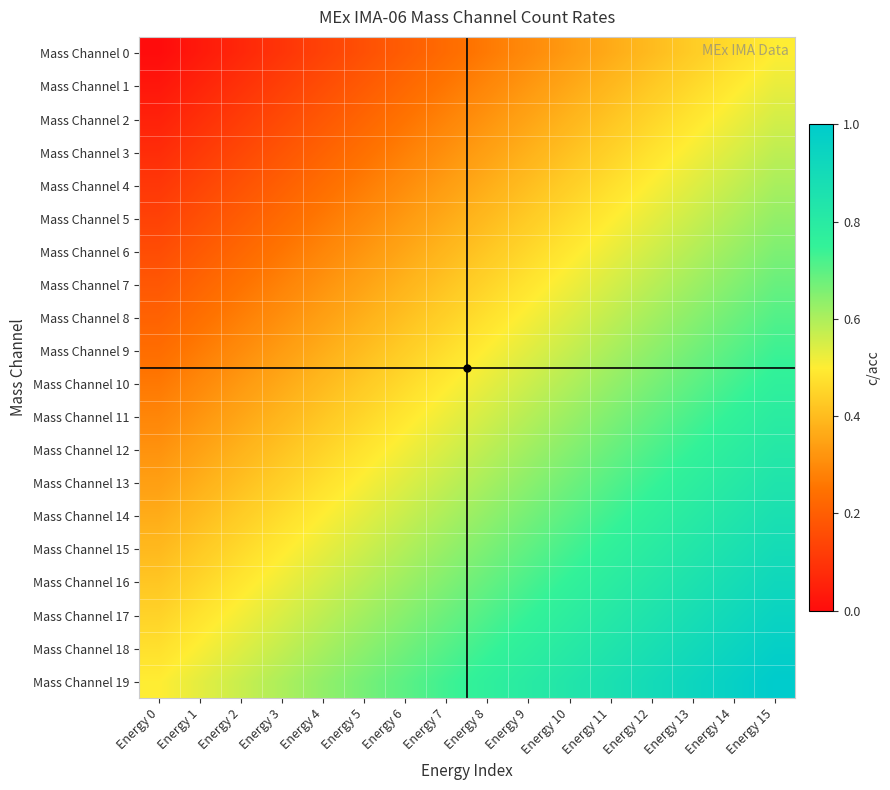

Reading left to right, what are all the values shown in this chart?

Mass Channel 0: Energy 0=0.0	Energy 1=0.0	Energy 2=0.1	Energy 3=0.1	Energy 4=0.1	Energy 5=0.2	Energy 6=0.2	Energy 7=0.2	Energy 8=0.3	Energy 9=0.3	Energy 10=0.3	Energy 11=0.4	Energy 12=0.4	Energy 13=0.4	Energy 14=0.5	Energy 15=0.5
Mass Channel 1: Energy 0=0.0	Energy 1=0.1	Energy 2=0.1	Energy 3=0.1	Energy 4=0.2	Energy 5=0.2	Energy 6=0.2	Energy 7=0.3	Energy 8=0.3	Energy 9=0.3	Energy 10=0.4	Energy 11=0.4	Energy 12=0.4	Energy 13=0.5	Energy 14=0.5	Energy 15=0.5
Mass Channel 2: Energy 0=0.1	Energy 1=0.1	Energy 2=0.1	Energy 3=0.2	Energy 4=0.2	Energy 5=0.2	Energy 6=0.3	Energy 7=0.3	Energy 8=0.3	Energy 9=0.4	Energy 10=0.4	Energy 11=0.4	Energy 12=0.5	Energy 13=0.5	Energy 14=0.5	Energy 15=0.6
Mass Channel 3: Energy 0=0.1	Energy 1=0.1	Energy 2=0.1	Energy 3=0.2	Energy 4=0.2	Energy 5=0.2	Energy 6=0.3	Energy 7=0.3	Energy 8=0.3	Energy 9=0.4	Energy 10=0.4	Energy 11=0.4	Energy 12=0.5	Energy 13=0.5	Energy 14=0.5	Energy 15=0.6
Mass Channel 4: Energy 0=0.1	Energy 1=0.1	Energy 2=0.2	Energy 3=0.2	Energy 4=0.2	Energy 5=0.3	Energy 6=0.3	Energy 7=0.3	Energy 8=0.4	Energy 9=0.4	Energy 10=0.4	Energy 11=0.5	Energy 12=0.5	Energy 13=0.5	Energy 14=0.6	Energy 15=0.6
Mass Channel 5: Energy 0=0.1	Energy 1=0.2	Energy 2=0.2	Energy 3=0.2	Energy 4=0.3	Energy 5=0.3	Energy 6=0.3	Energy 7=0.4	Energy 8=0.4	Energy 9=0.4	Energy 10=0.5	Energy 11=0.5	Energy 12=0.5	Energy 13=0.6	Energy 14=0.6	Energy 15=0.6
Mass Channel 6: Energy 0=0.2	Energy 1=0.2	Energy 2=0.2	Energy 3=0.3	Energy 4=0.3	Energy 5=0.3	Energy 6=0.4	Energy 7=0.4	Energy 8=0.4	Energy 9=0.5	Energy 10=0.5	Energy 11=0.5	Energy 12=0.6	Energy 13=0.6	Energy 14=0.6	Energy 15=0.7
Mass Channel 7: Energy 0=0.2	Energy 1=0.2	Energy 2=0.3	Energy 3=0.3	Energy 4=0.3	Energy 5=0.4	Energy 6=0.4	Energy 7=0.4	Energy 8=0.5	Energy 9=0.5	Energy 10=0.5	Energy 11=0.6	Energy 12=0.6	Energy 13=0.6	Energy 14=0.7	Energy 15=0.7
Mass Channel 8: Energy 0=0.2	Energy 1=0.2	Energy 2=0.3	Energy 3=0.3	Energy 4=0.3	Energy 5=0.4	Energy 6=0.4	Energy 7=0.4	Energy 8=0.5	Energy 9=0.5	Energy 10=0.5	Energy 11=0.6	Energy 12=0.6	Energy 13=0.6	Energy 14=0.7	Energy 15=0.7
Mass Channel 9: Energy 0=0.2	Energy 1=0.3	Energy 2=0.3	Energy 3=0.3	Energy 4=0.4	Energy 5=0.4	Energy 6=0.4	Energy 7=0.5	Energy 8=0.5	Energy 9=0.5	Energy 10=0.6	Energy 11=0.6	Energy 12=0.6	Energy 13=0.7	Energy 14=0.7	Energy 15=0.7
Mass Channel 10: Energy 0=0.3	Energy 1=0.3	Energy 2=0.3	Energy 3=0.4	Energy 4=0.4	Energy 5=0.4	Energy 6=0.5	Energy 7=0.5	Energy 8=0.5	Energy 9=0.6	Energy 10=0.6	Energy 11=0.6	Energy 12=0.7	Energy 13=0.7	Energy 14=0.7	Energy 15=0.8
Mass Channel 11: Energy 0=0.3	Energy 1=0.3	Energy 2=0.4	Energy 3=0.4	Energy 4=0.4	Energy 5=0.5	Energy 6=0.5	Energy 7=0.5	Energy 8=0.6	Energy 9=0.6	Energy 10=0.6	Energy 11=0.7	Energy 12=0.7	Energy 13=0.7	Energy 14=0.8	Energy 15=0.8
Mass Channel 12: Energy 0=0.3	Energy 1=0.3	Energy 2=0.4	Energy 3=0.4	Energy 4=0.4	Energy 5=0.5	Energy 6=0.5	Energy 7=0.5	Energy 8=0.6	Energy 9=0.6	Energy 10=0.6	Energy 11=0.7	Energy 12=0.7	Energy 13=0.7	Energy 14=0.8	Energy 15=0.8
Mass Channel 13: Energy 0=0.3	Energy 1=0.4	Energy 2=0.4	Energy 3=0.4	Energy 4=0.5	Energy 5=0.5	Energy 6=0.5	Energy 7=0.6	Energy 8=0.6	Energy 9=0.6	Energy 10=0.7	Energy 11=0.7	Energy 12=0.7	Energy 13=0.8	Energy 14=0.8	Energy 15=0.8
Mass Channel 14: Energy 0=0.4	Energy 1=0.4	Energy 2=0.4	Energy 3=0.5	Energy 4=0.5	Energy 5=0.5	Energy 6=0.6	Energy 7=0.6	Energy 8=0.6	Energy 9=0.7	Energy 10=0.7	Energy 11=0.7	Energy 12=0.8	Energy 13=0.8	Energy 14=0.8	Energy 15=0.9
Mass Channel 15: Energy 0=0.4	Energy 1=0.4	Energy 2=0.5	Energy 3=0.5	Energy 4=0.5	Energy 5=0.6	Energy 6=0.6	Energy 7=0.6	Energy 8=0.7	Energy 9=0.7	Energy 10=0.7	Energy 11=0.8	Energy 12=0.8	Energy 13=0.8	Energy 14=0.9	Energy 15=0.9
Mass Channel 16: Energy 0=0.4	Energy 1=0.5	Energy 2=0.5	Energy 3=0.5	Energy 4=0.6	Energy 5=0.6	Energy 6=0.6	Energy 7=0.7	Energy 8=0.7	Energy 9=0.7	Energy 10=0.8	Energy 11=0.8	Energy 12=0.8	Energy 13=0.9	Energy 14=0.9	Energy 15=0.9
Mass Channel 17: Energy 0=0.4	Energy 1=0.5	Energy 2=0.5	Energy 3=0.5	Energy 4=0.6	Energy 5=0.6	Energy 6=0.6	Energy 7=0.7	Energy 8=0.7	Energy 9=0.7	Energy 10=0.8	Energy 11=0.8	Energy 12=0.8	Energy 13=0.9	Energy 14=0.9	Energy 15=0.9
Mass Channel 18: Energy 0=0.5	Energy 1=0.5	Energy 2=0.5	Energy 3=0.6	Energy 4=0.6	Energy 5=0.6	Energy 6=0.7	Energy 7=0.7	Energy 8=0.7	Energy 9=0.8	Energy 10=0.8	Energy 11=0.8	Energy 12=0.9	Energy 13=0.9	Energy 14=0.9	Energy 15=1.0
Mass Channel 19: Energy 0=0.5	Energy 1=0.5	Energy 2=0.6	Energy 3=0.6	Energy 4=0.6	Energy 5=0.7	Energy 6=0.7	Energy 7=0.7	Energy 8=0.8	Energy 9=0.8	Energy 10=0.8	Energy 11=0.9	Energy 12=0.9	Energy 13=0.9	Energy 14=1.0	Energy 15=1.0